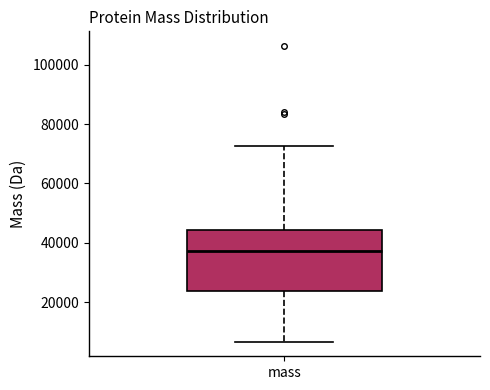

Read this box plot against the y-axis: the position of the median line, the range covered by the box, and the ends of both whiskers. The values are not printed on the chart, so give them approximately, as read against the axis.

median 38000, box 24000 to 44000, whiskers 6000 to 72000